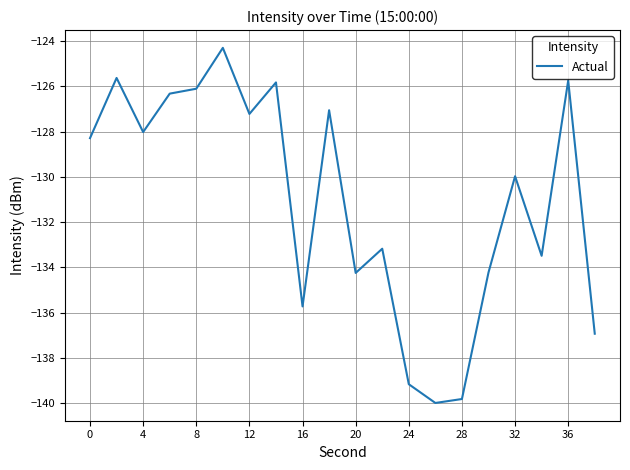

What is the smallest value displayed?

-140.0